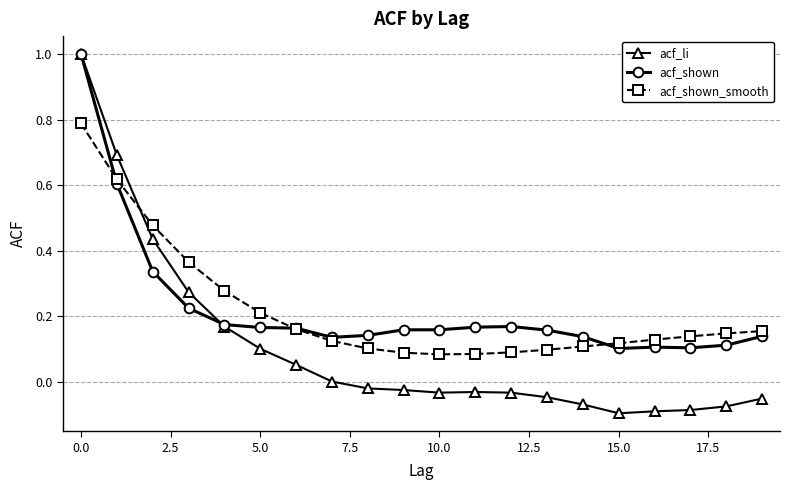

Which series has the widest spread of values?

acf_li